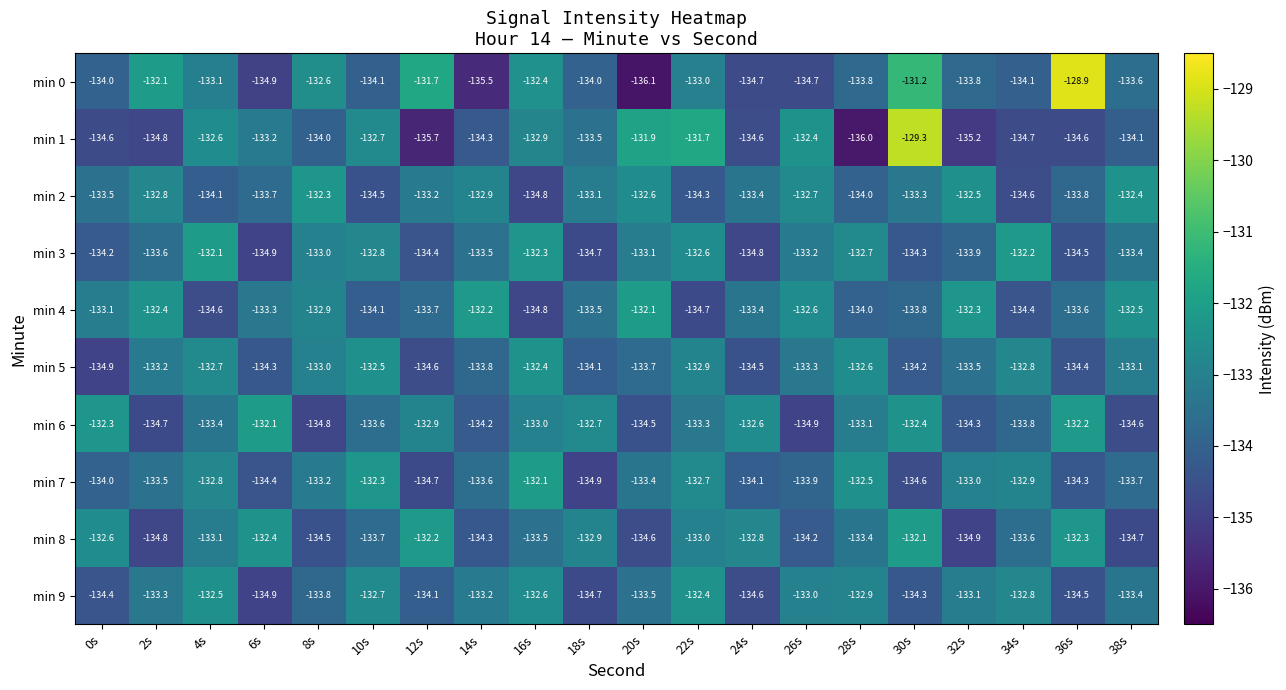

List the labels in order of min 3 value, smallest first.

6s, 24s, 18s, 36s, 12s, 30s, 0s, 32s, 2s, 14s, 38s, 26s, 20s, 8s, 10s, 28s, 22s, 16s, 34s, 4s